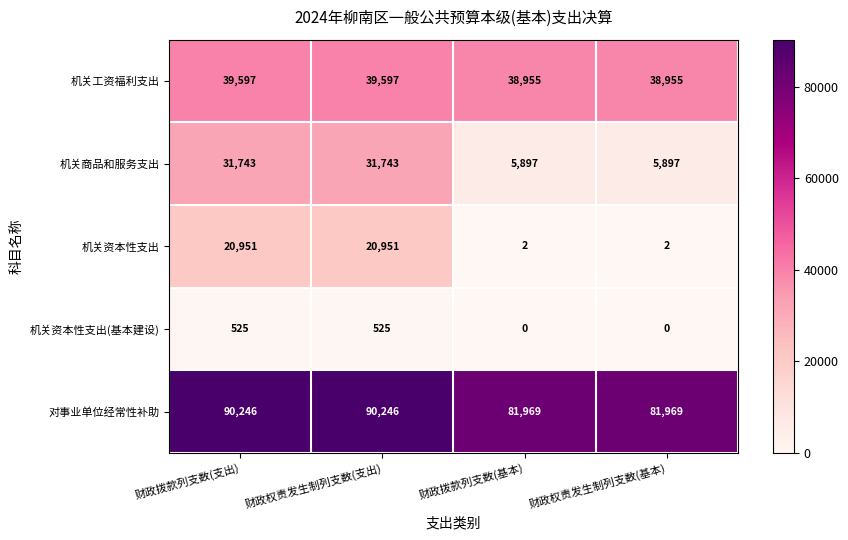

What is the sum of all 机关资本性支出(基本建设) values?

1050